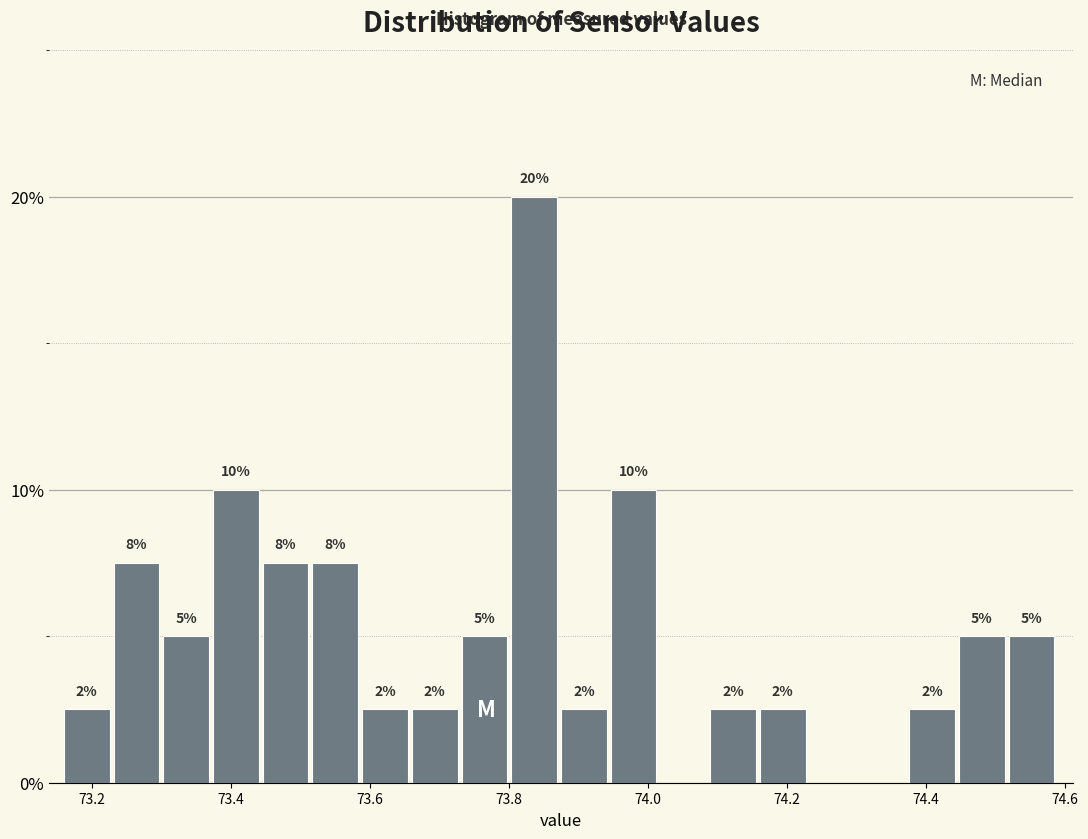

Read against the x-axis, roughly where is the centre of the tallest bar?

73.84